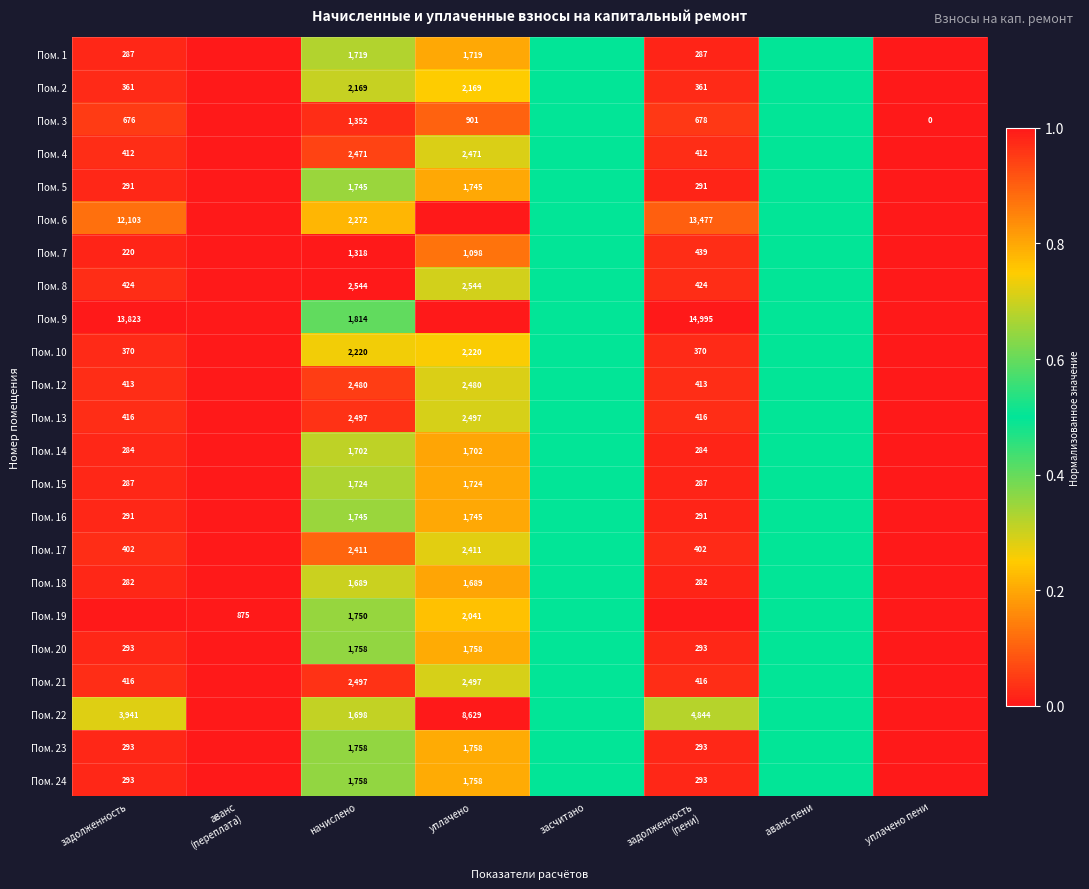

How many data points does each series have?

8